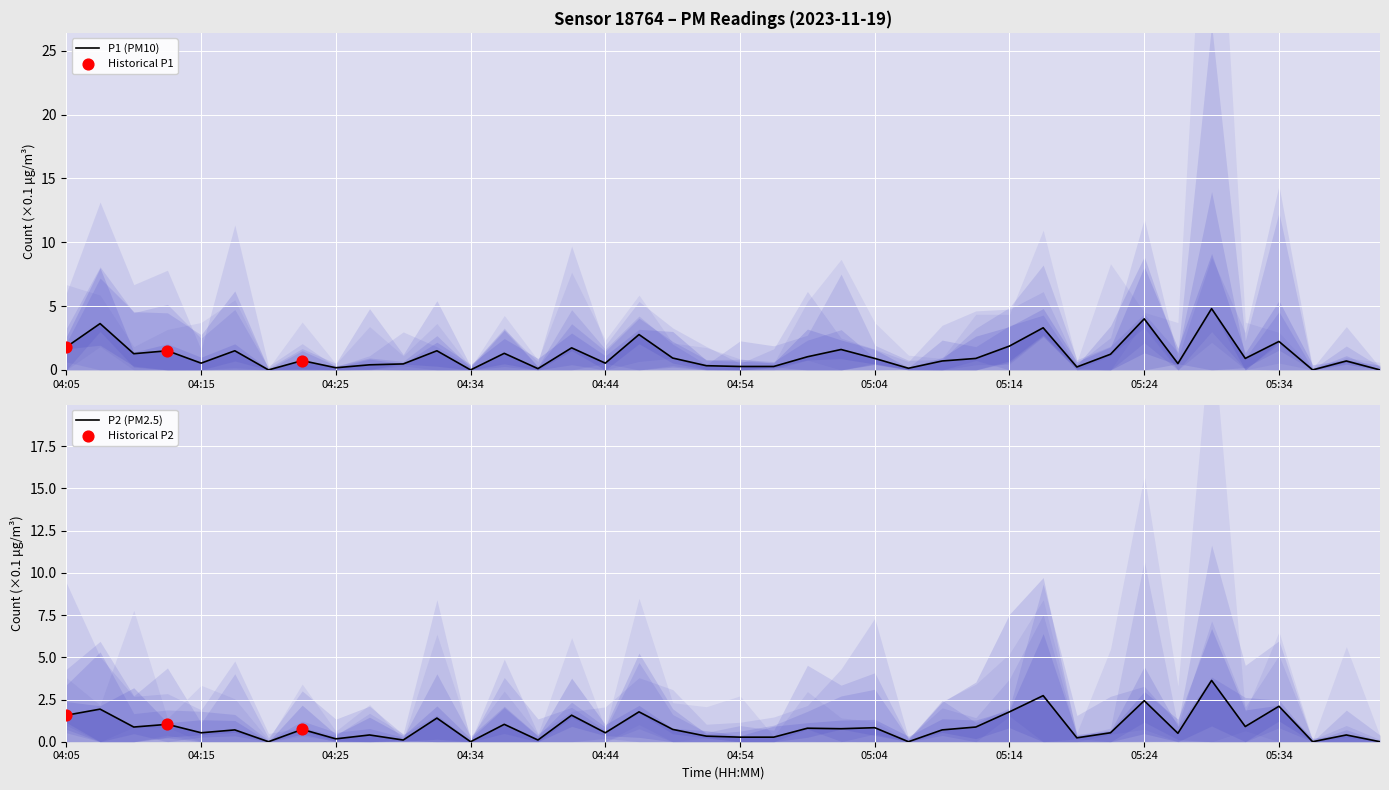

Which series reaches the maximum Y coordinate?

P1